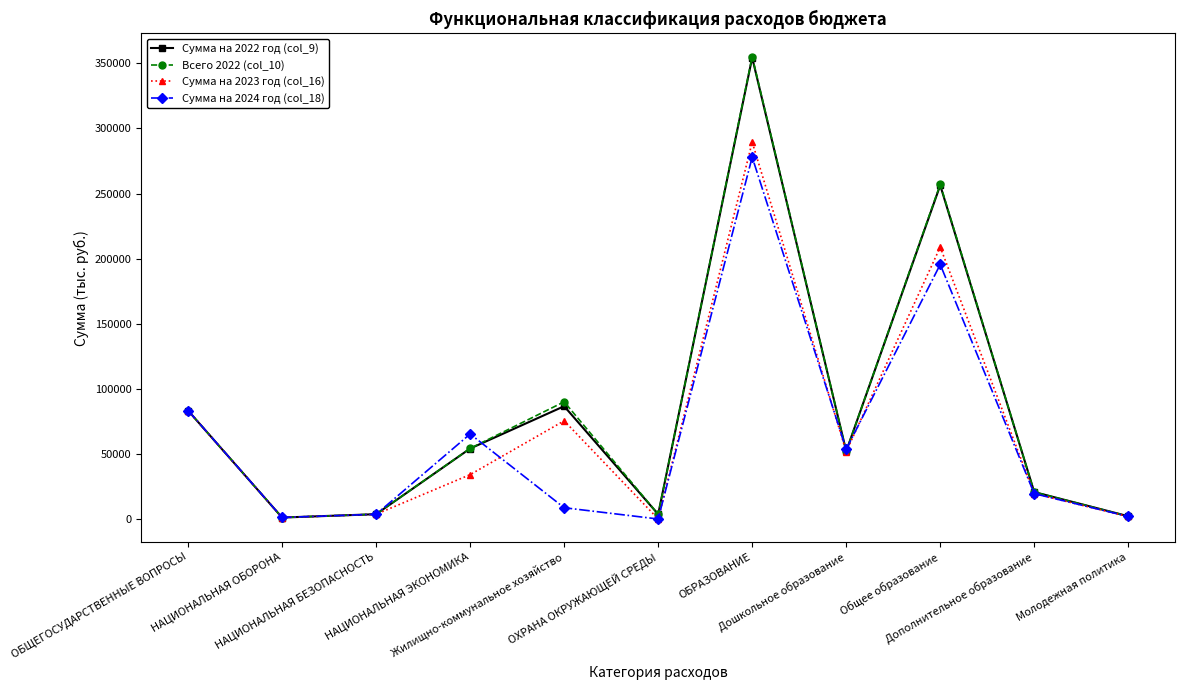

Is it true that Сумма на 2023 год (col_16) equals 83216.2 at ОБЩЕГОСУДАРСТВЕННЫЕ ВОПРОСЫ?

True